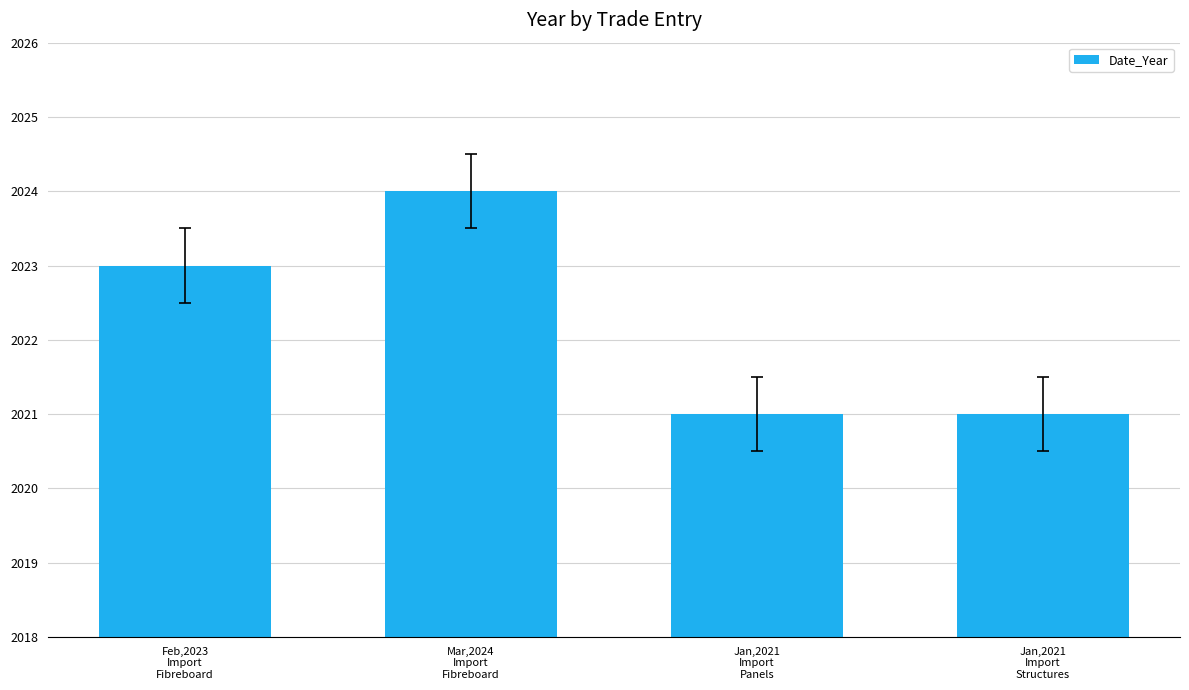

Is it true that the value at Jan,2021
Import
Structures is 3185?

False